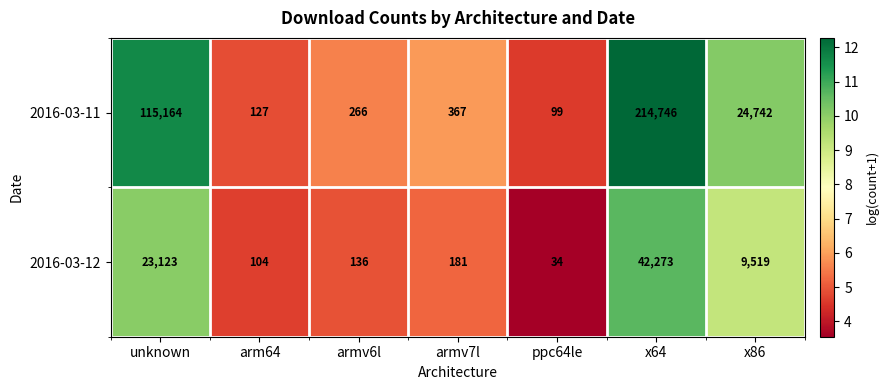

Reading left to right, what are all the values shown in this chart?

2016-03-11: unknown=115164	arm64=127	armv6l=266	armv7l=367	ppc64le=99	x64=214746	x86=24742
2016-03-12: unknown=23123	arm64=104	armv6l=136	armv7l=181	ppc64le=34	x64=42273	x86=9519